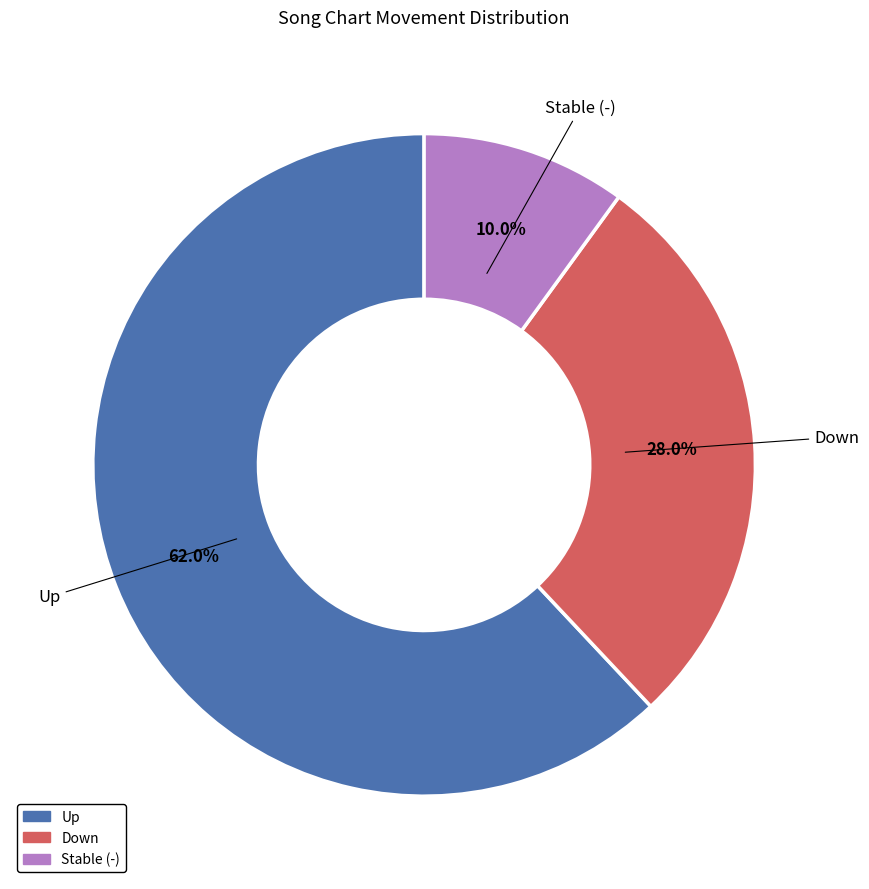

Is there a majority slice in this chart?

Yes